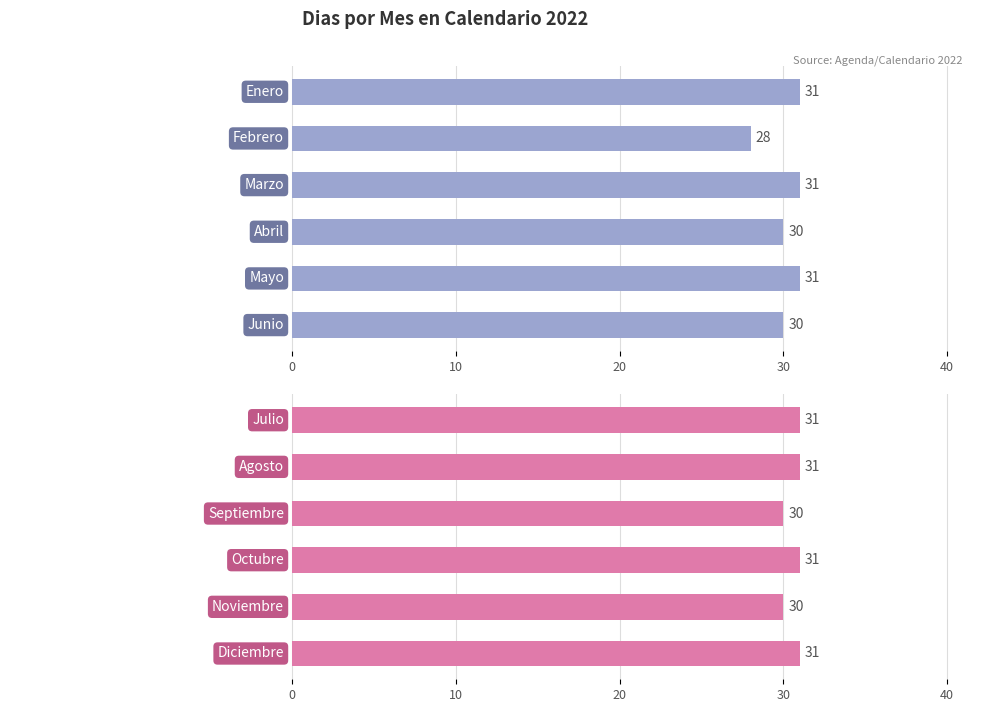

Count the number of data series in this chart.

2